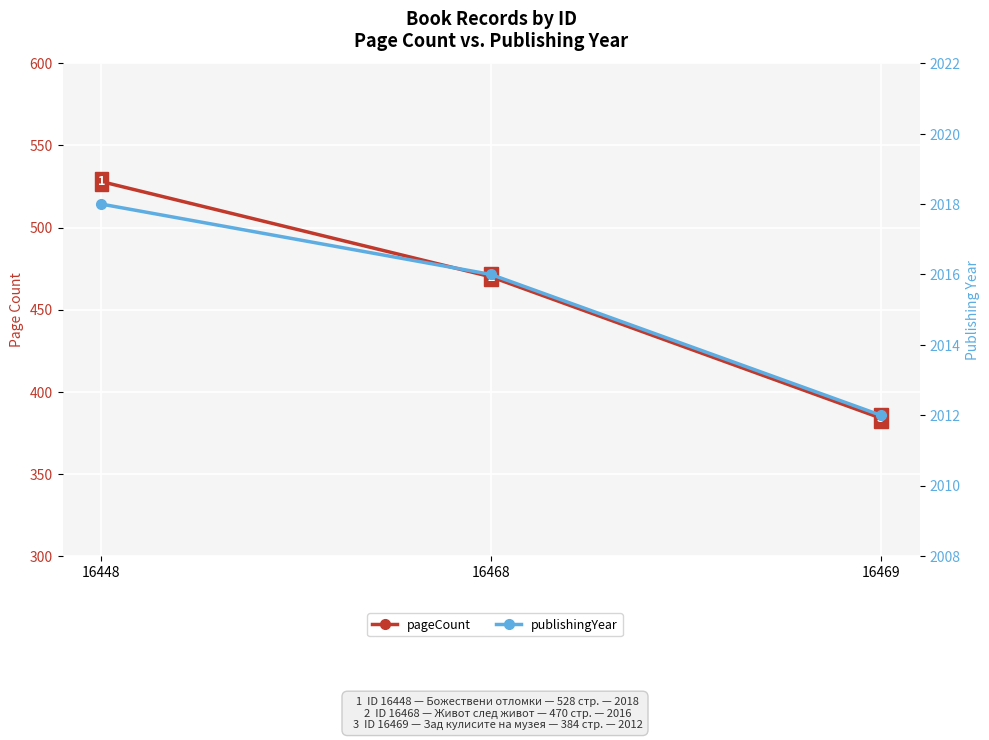

Which category has the highest value in the publishingYear series?

16448